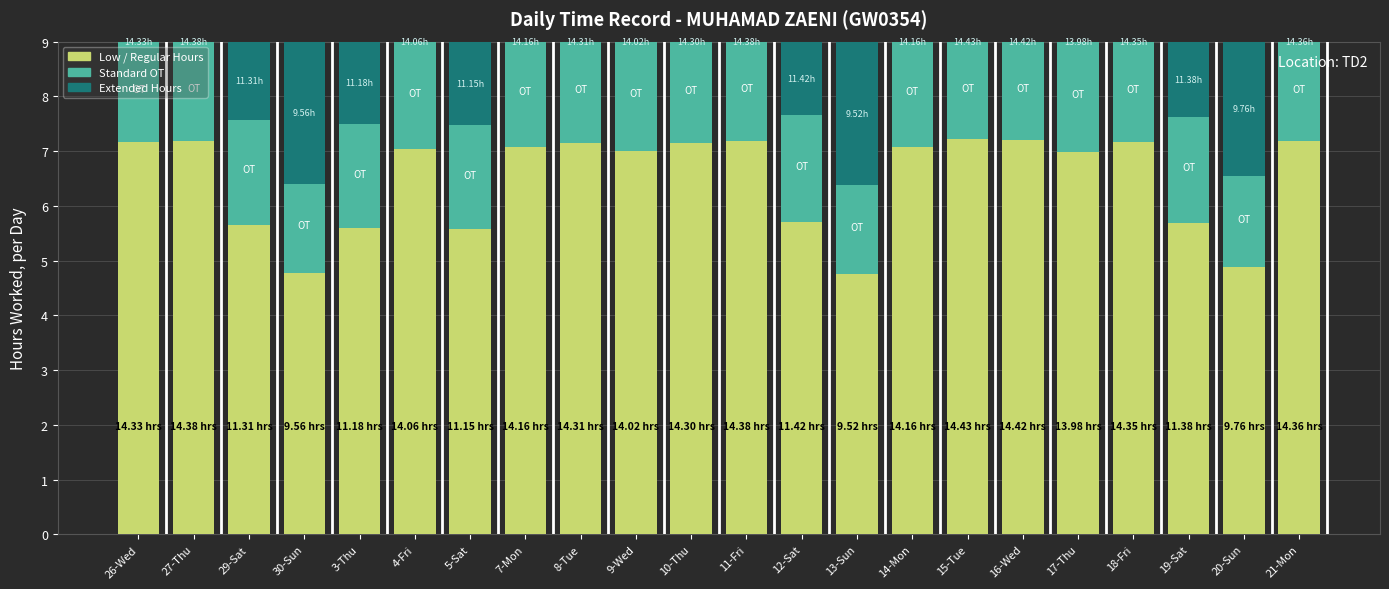

What is the sum of all Low / Regular Hours values?

142.5